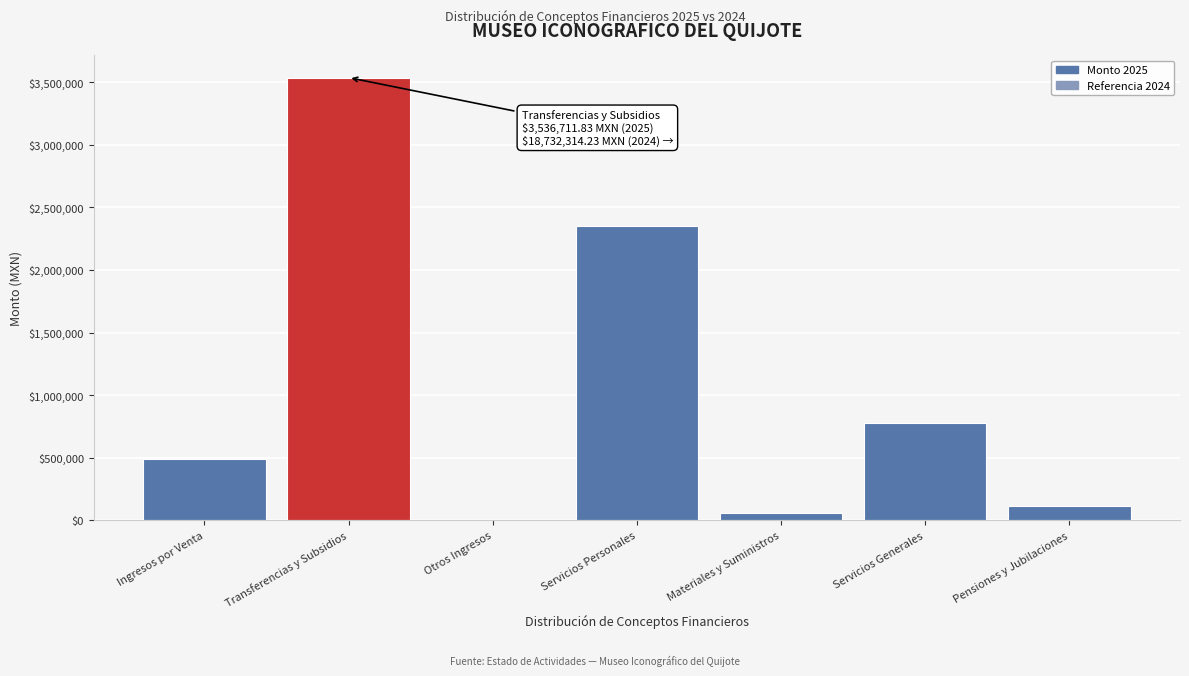

Reading left to right, list all the values displayed in this chart.

Ingresos por Venta=488730.6	Transferencias y Subsidios=3536711.8	Otros Ingresos=3.5	Servicios Personales=2350591.0	Materiales y Suministros=57357.9	Servicios Generales=777991.3	Pensiones y Jubilaciones=113598.8